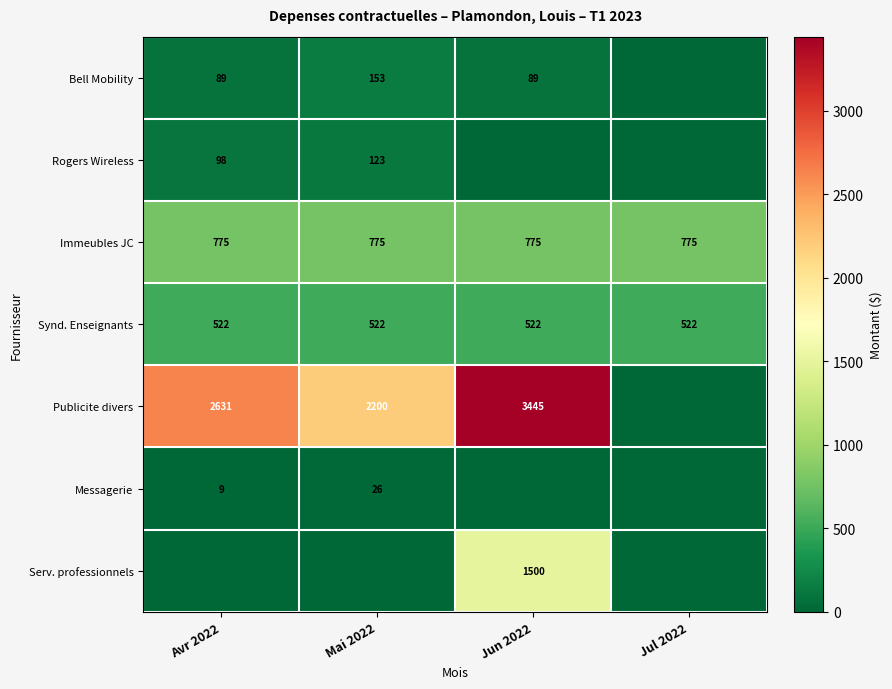

What is the minimum value for Synd. Enseignants?

522